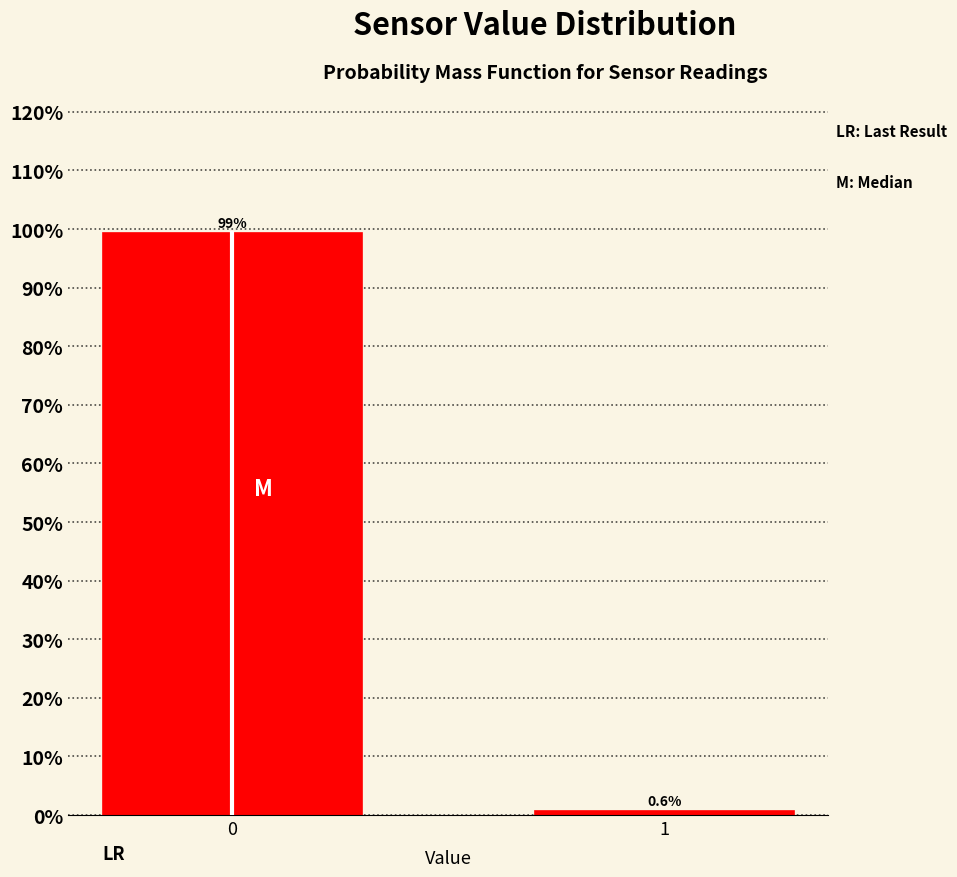

Reading left to right, extract all data points from this chart.

0=99.4	1=0.6